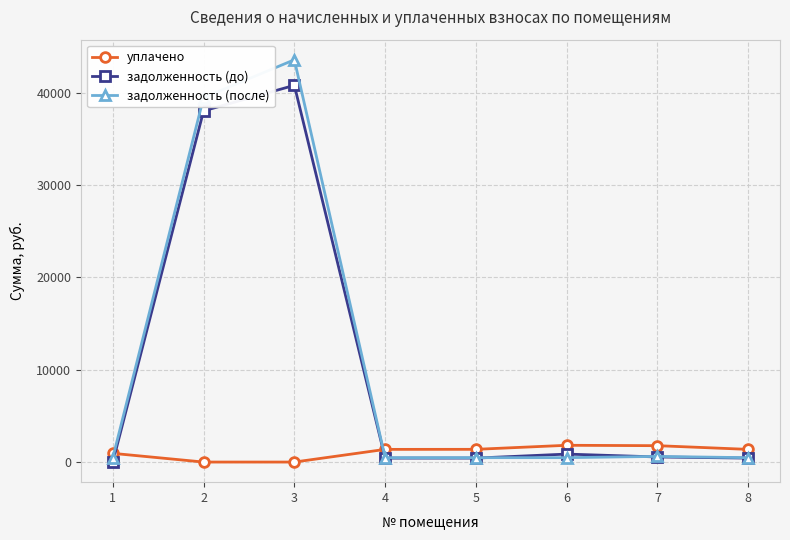

What value does the задолженность (до) series have at 7?

552.0